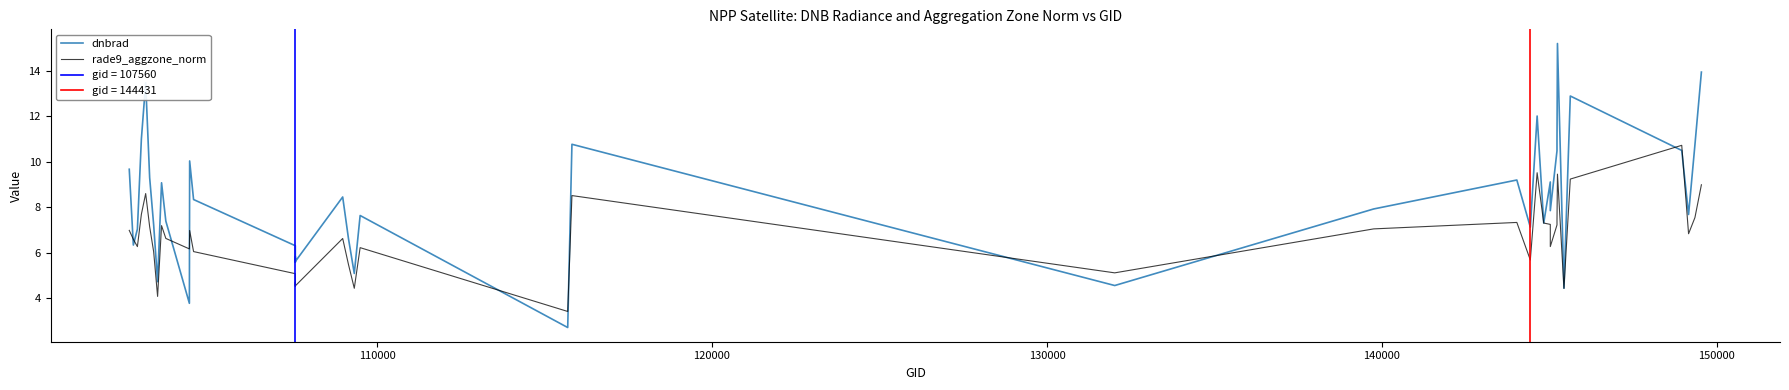

At how many categories does at least one series exceed 10?

12